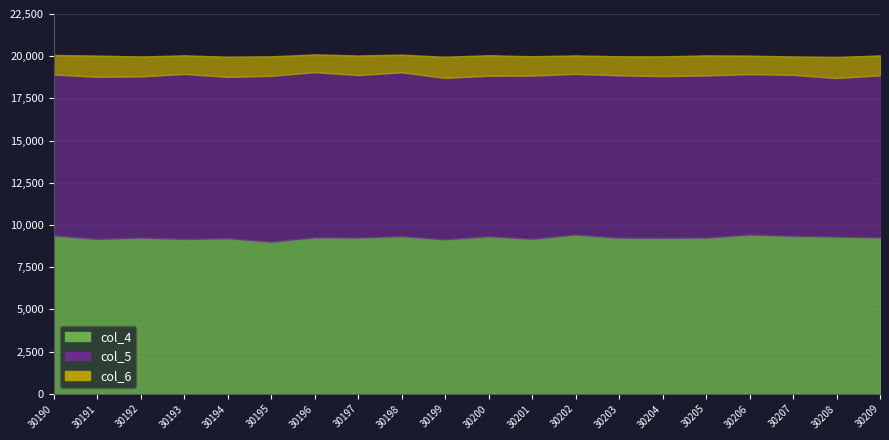

Count the number of data series in this chart.

3